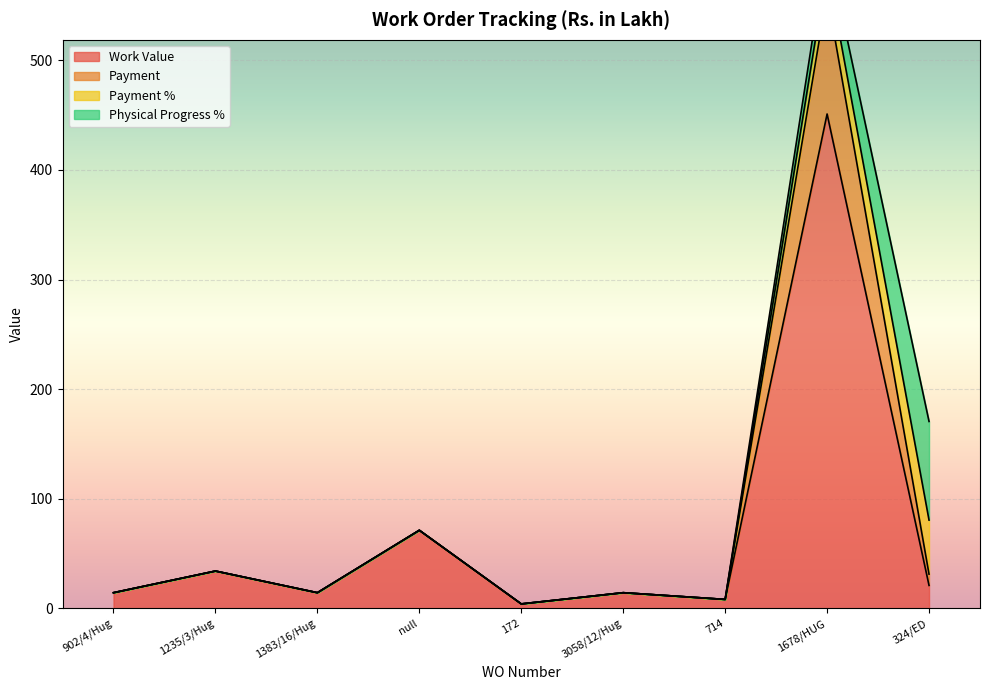

True or false: Work Value has a value of 30.1 at null.

False